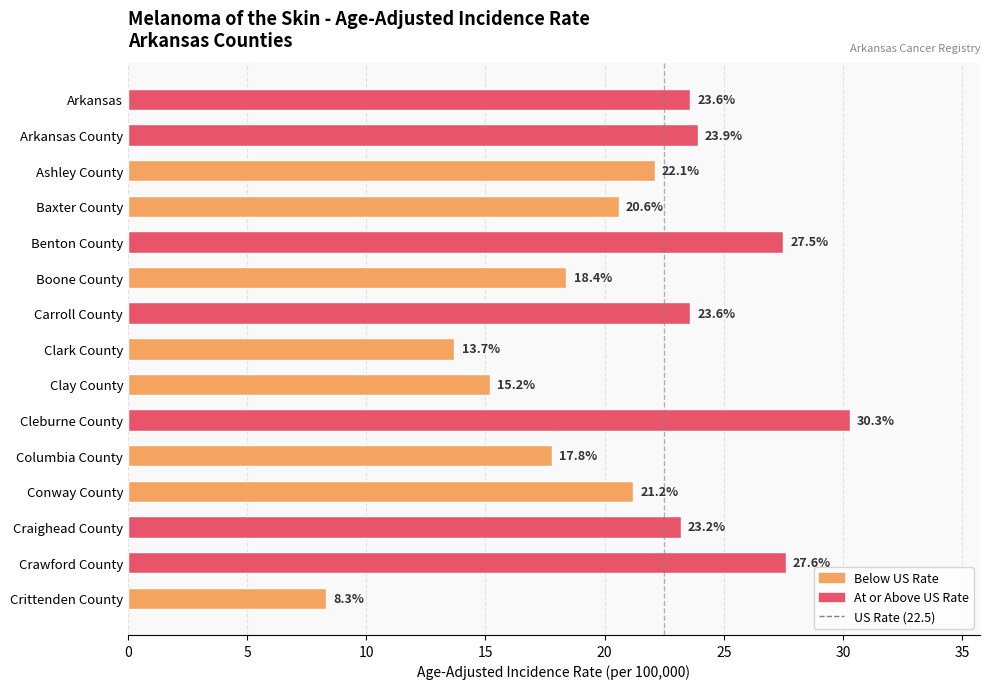

Which category has the lowest value across all series?

Crittenden County